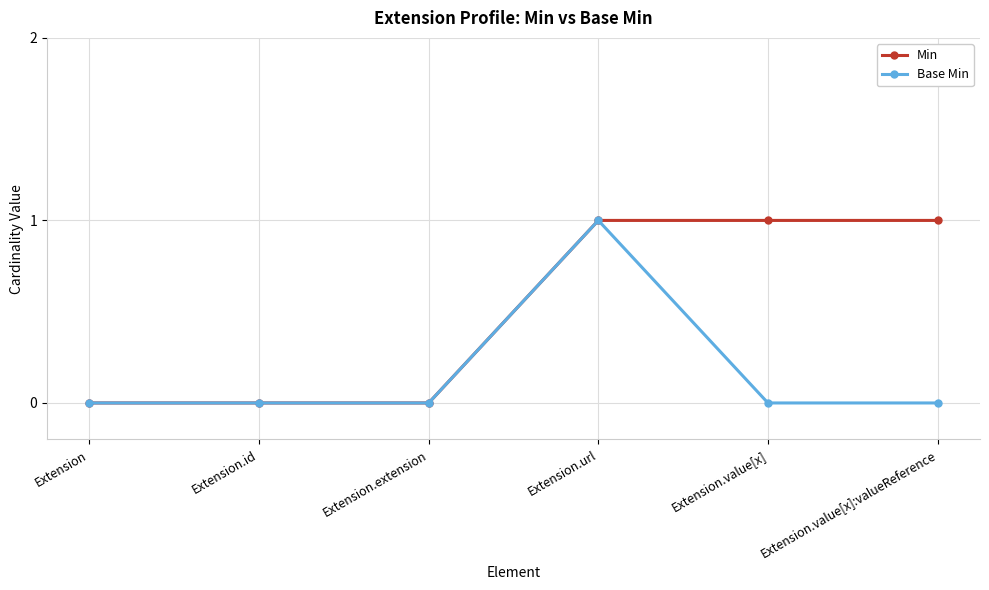

Reading right to left, list all the values displayed in this chart.

Min: 1	1	1	0	0	0
Base Min: 0	0	1	0	0	0